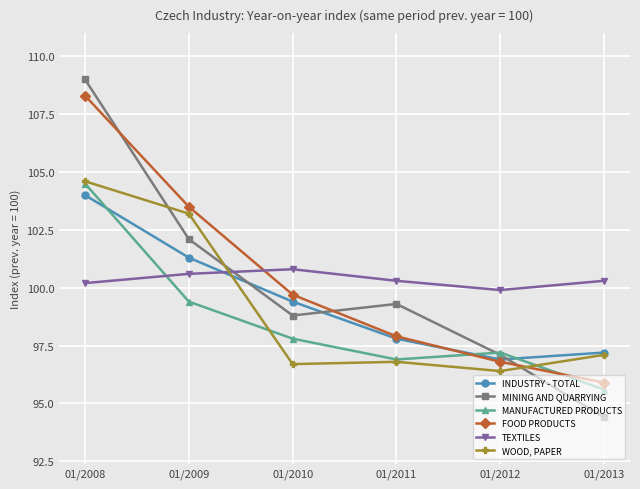

What is the sum of all WOOD, PAPER values?

594.8